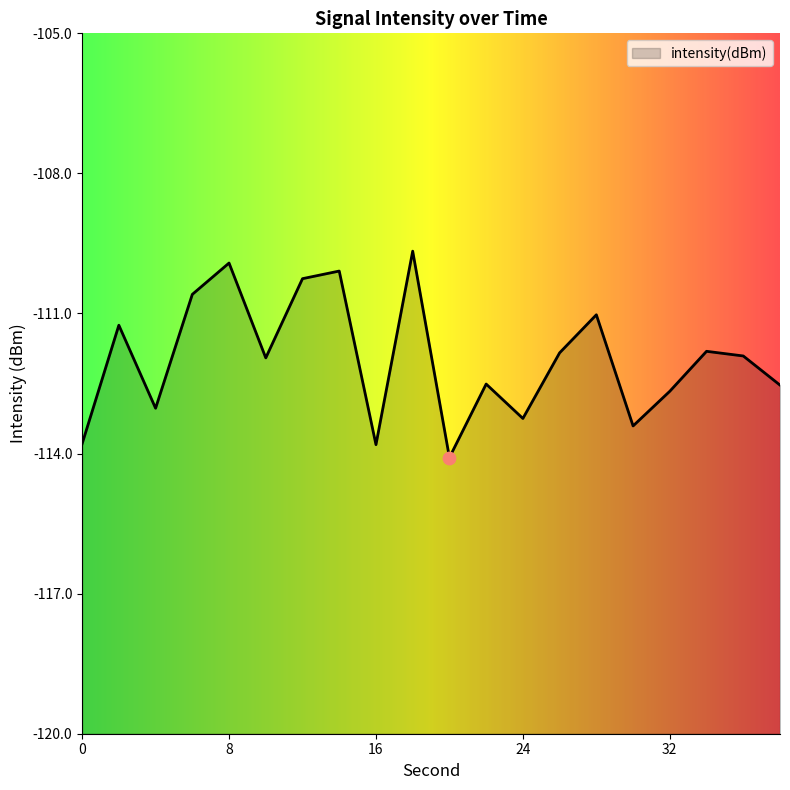

What is the change in value from 2 to 14?

+1.2